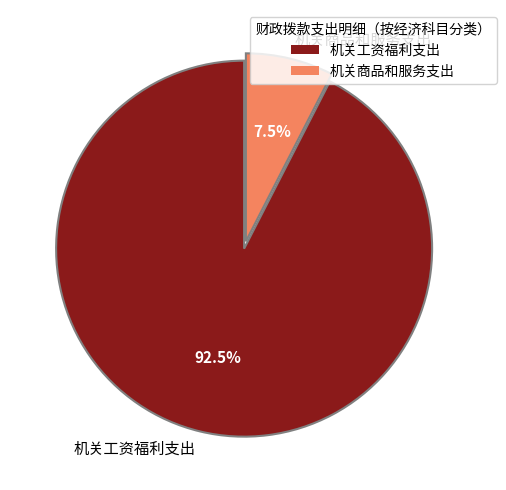

To the nearest percent, what is the average slice percentage?

50%